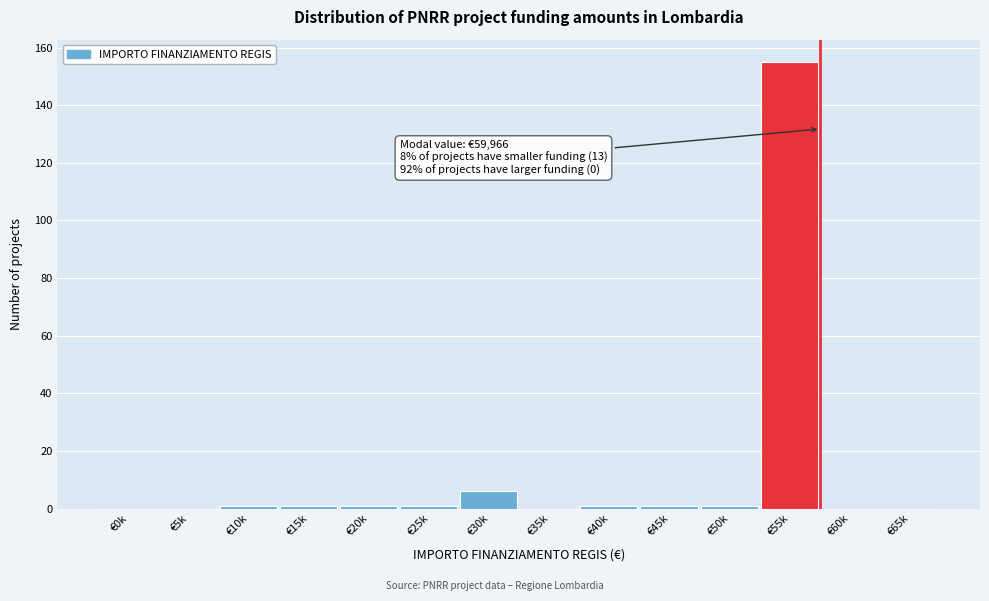

Reading left to right, what are all the values shown in this chart?

€0k=0	€5k=0	€10k=1	€15k=1	€20k=1	€25k=1	€30k=6	€35k=0	€40k=1	€45k=1	€50k=1	€55k=155	€60k=0	€65k=0